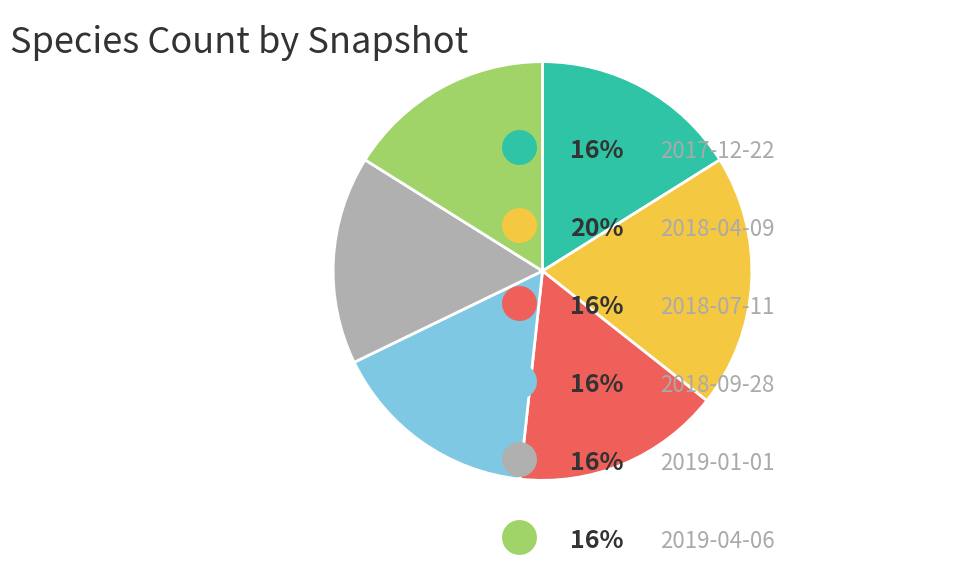

Is there a majority slice in this chart?

No